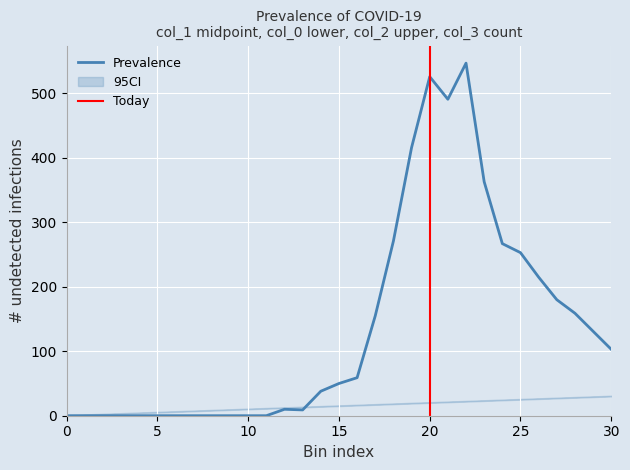

What is the sum of the col_2 values at 4 and 11?

17.0